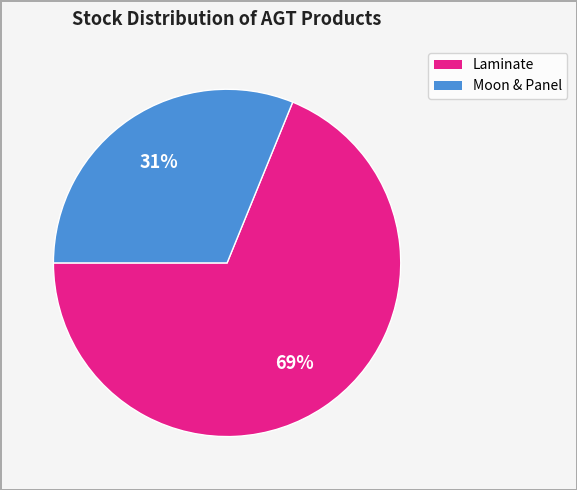

Does any single category account for the majority?

Yes